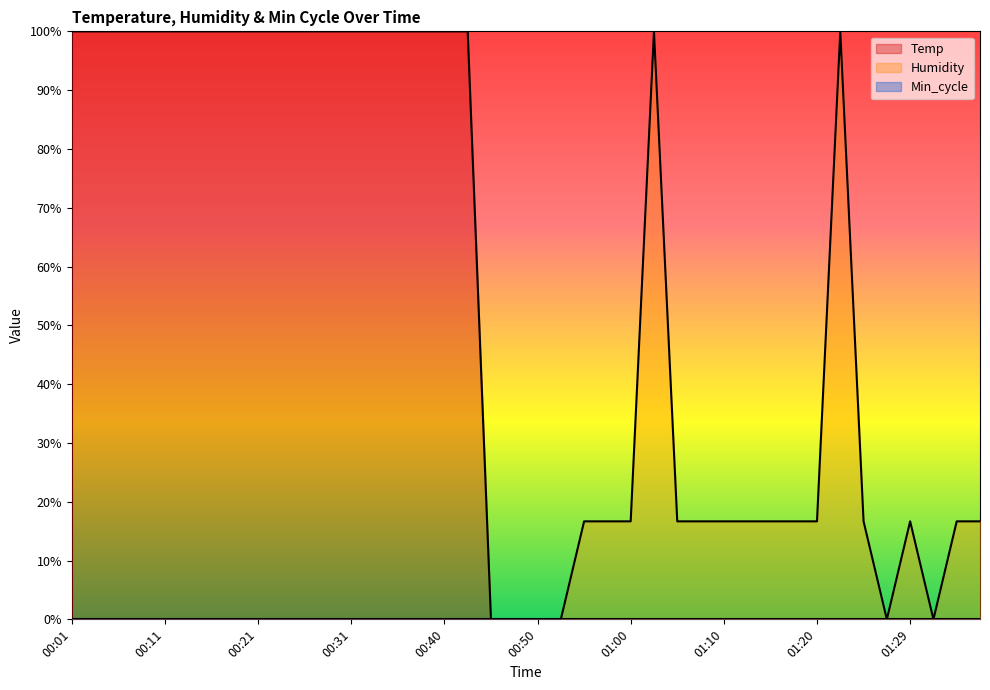

True or false: Temp has more than 2 points higher than both neighbors.

False